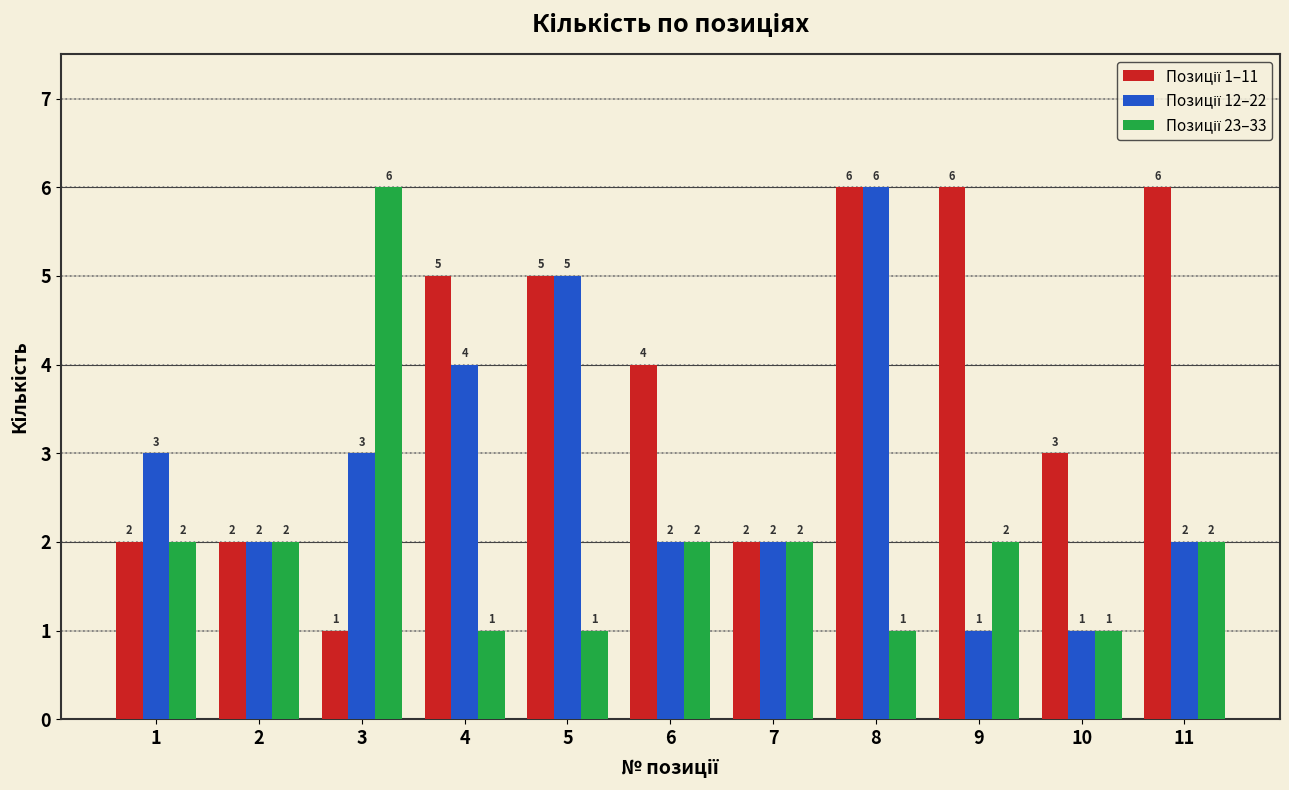

What is the total value across all series at 4?

10